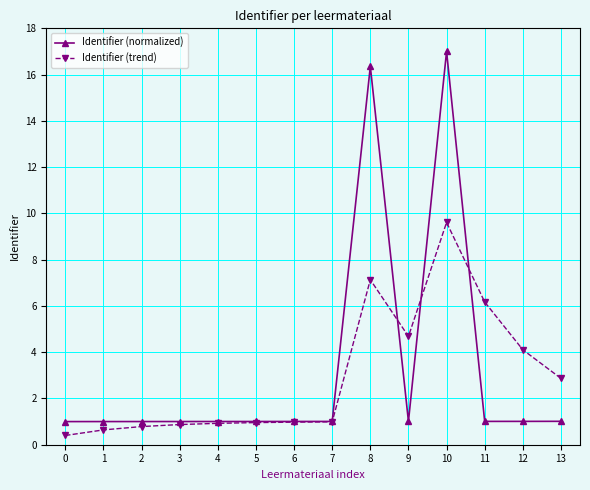

Which category has the highest value in the Identifier (trend) series?

10